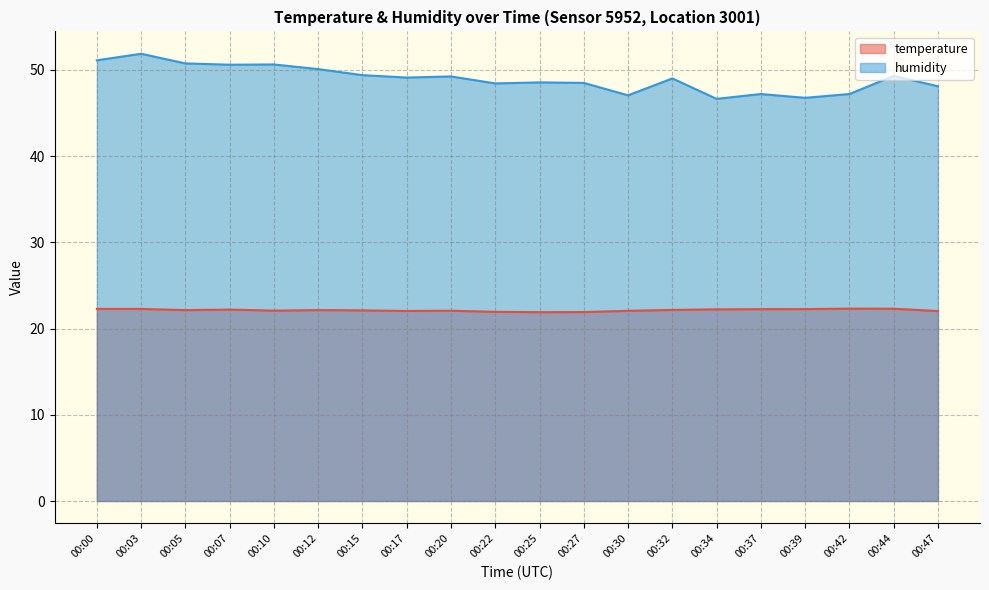

What is the sum of the humidity values at 00:25 and 00:42?

95.8